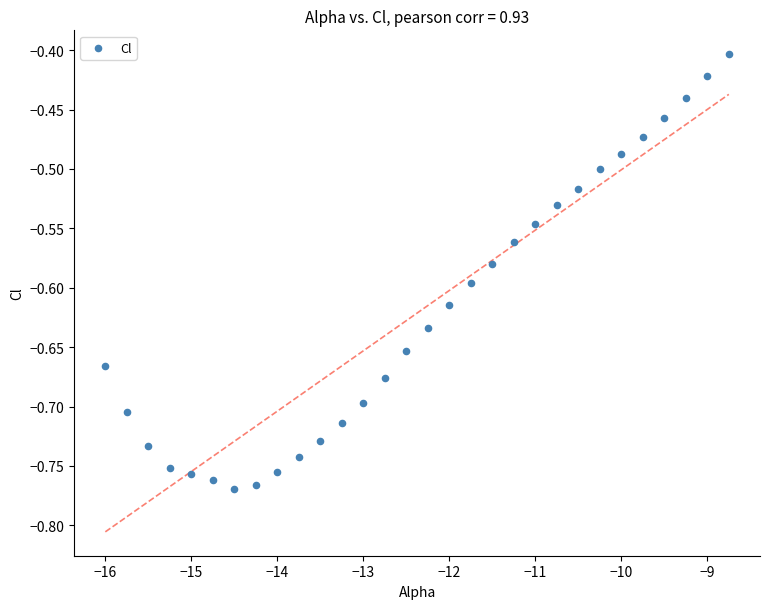

What is the range of X values (max minus min)?

7.2